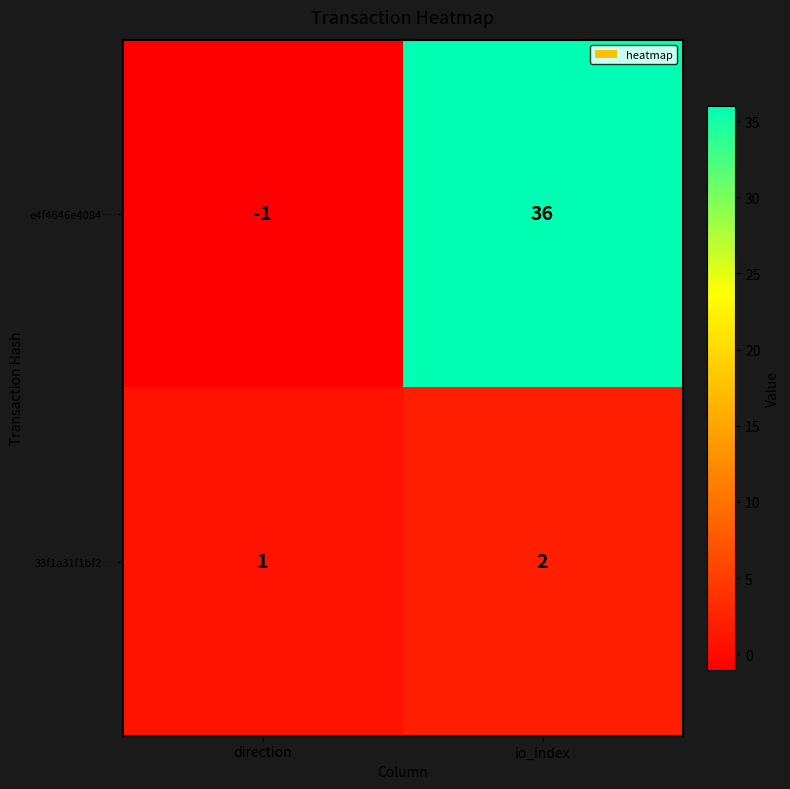

Rank the series by their average value, from highest to lowest.

e4f4646e4084…, 33f1a31f1bf2…